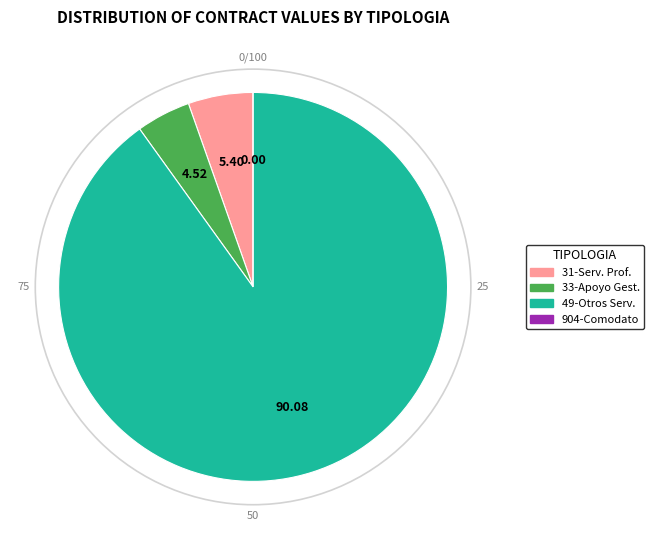

Is there any slice that represents more than half of the pie?

Yes